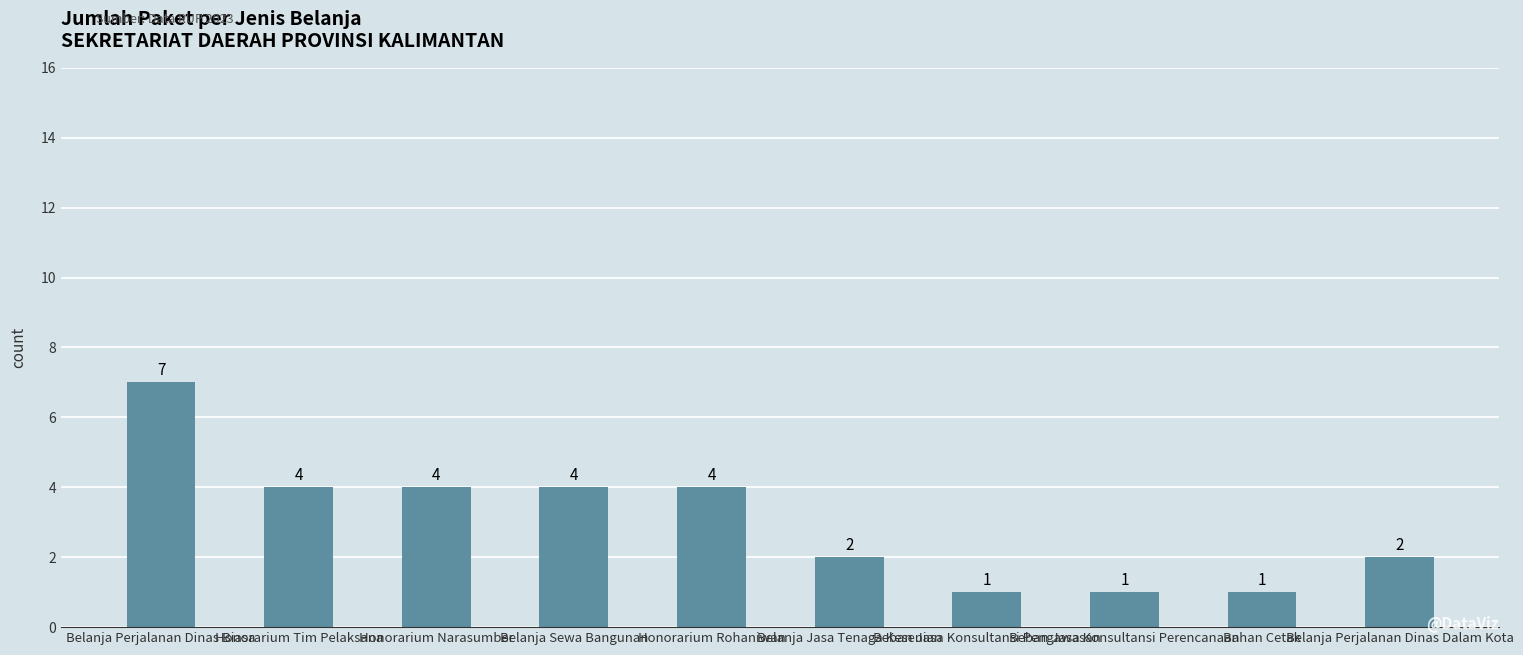

How many bars are there in total?

10